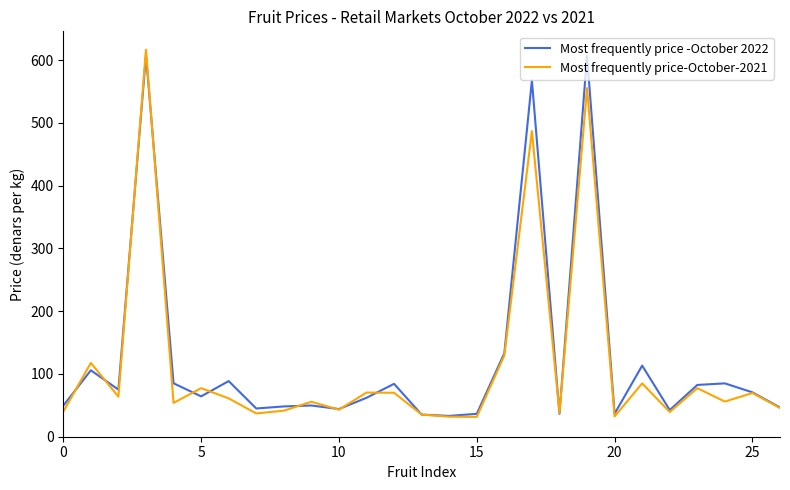

What is the minimum value shown in the chart?

31.6